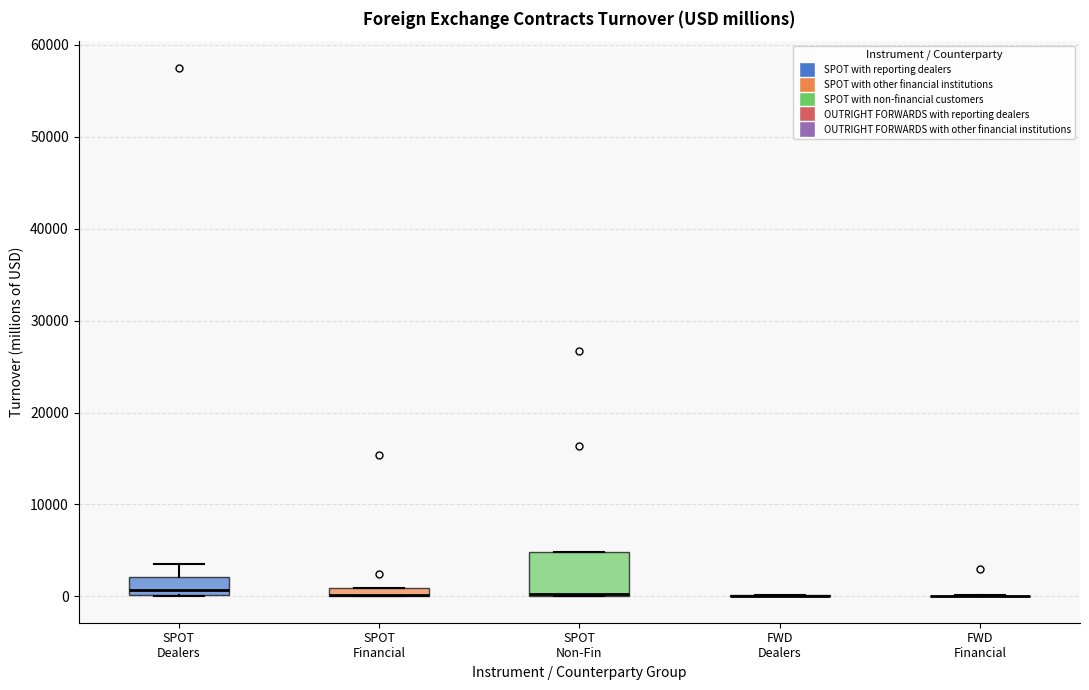

Comparing the boxes themselves (not the whiskers), which one is the tallest?

SPOT Non-Fin